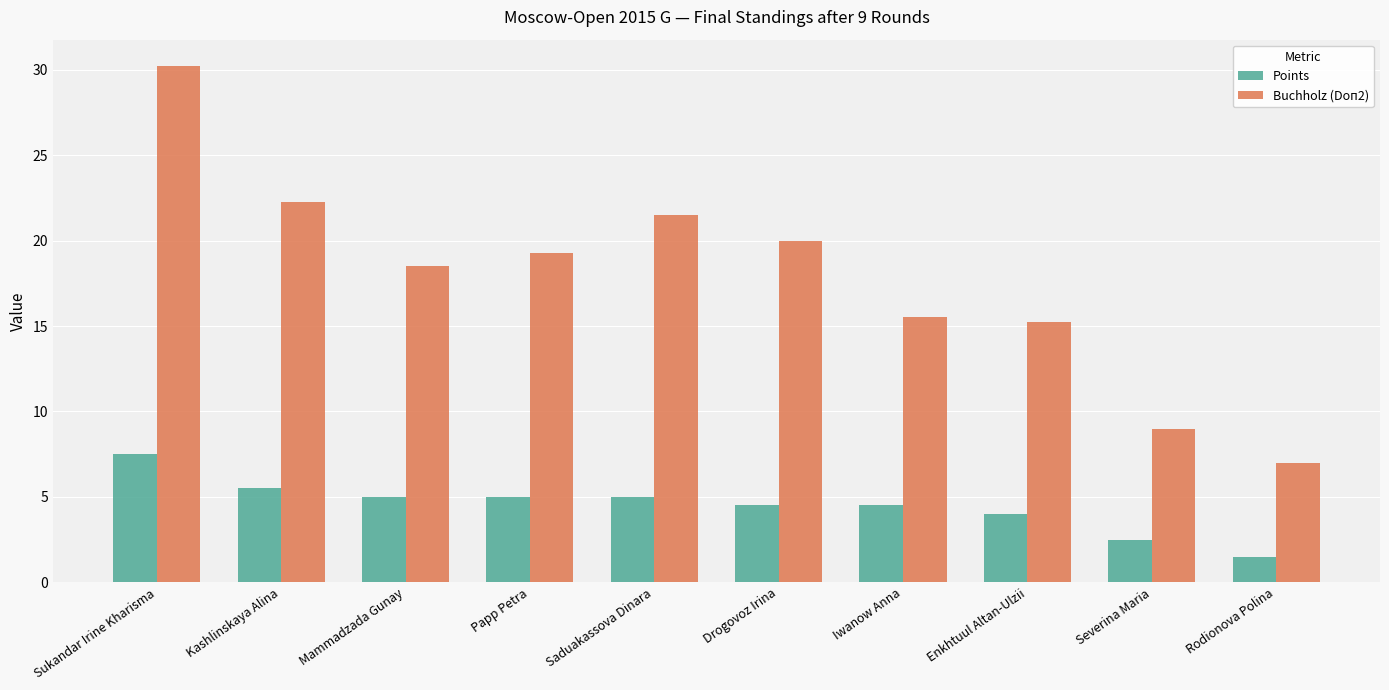

Rank the series by their maximum value, from highest to lowest.

Buchholz (Doп2), Points